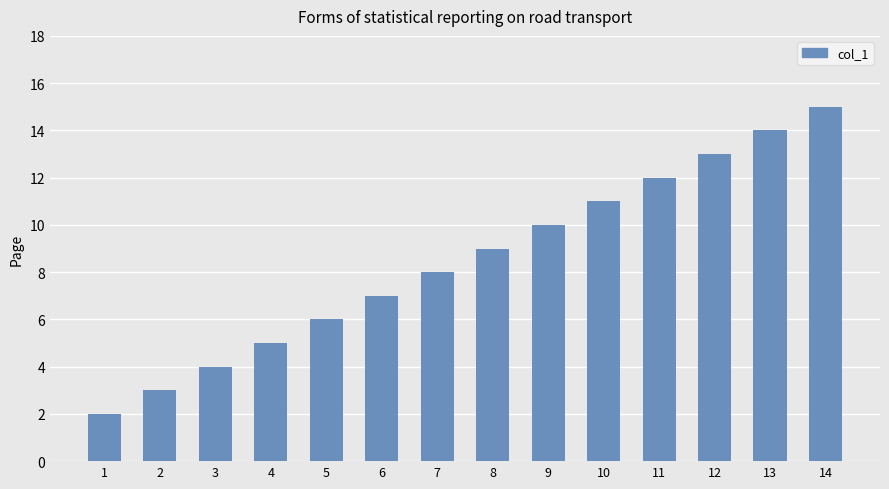

What is the sum of the values at 13 and 1?

16